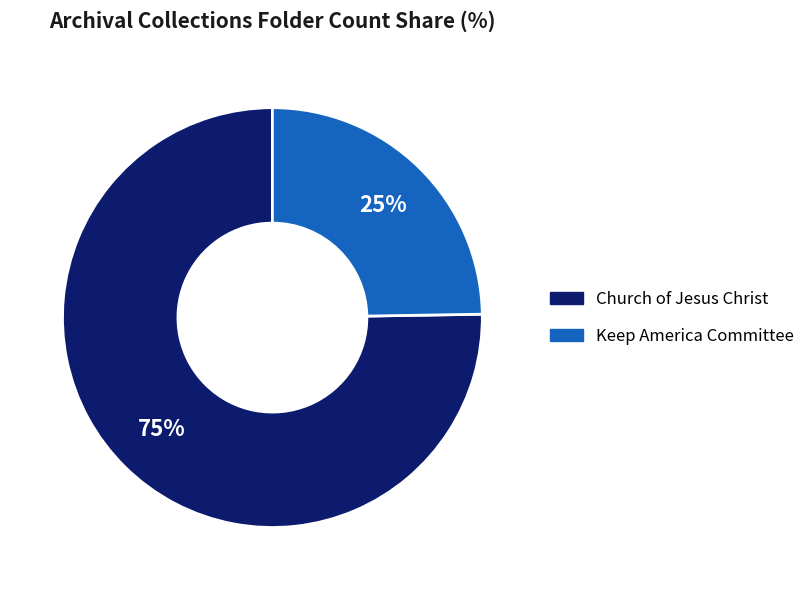

The Church of Jesus Christ slice represents 84% of the pie. True or false?

False